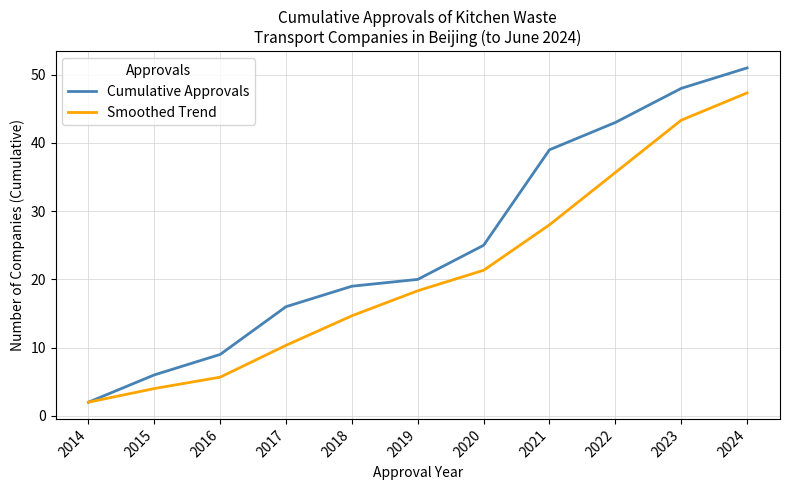

Between 2019 and 2023, which series saw the biggest shift?

Cumulative Approvals